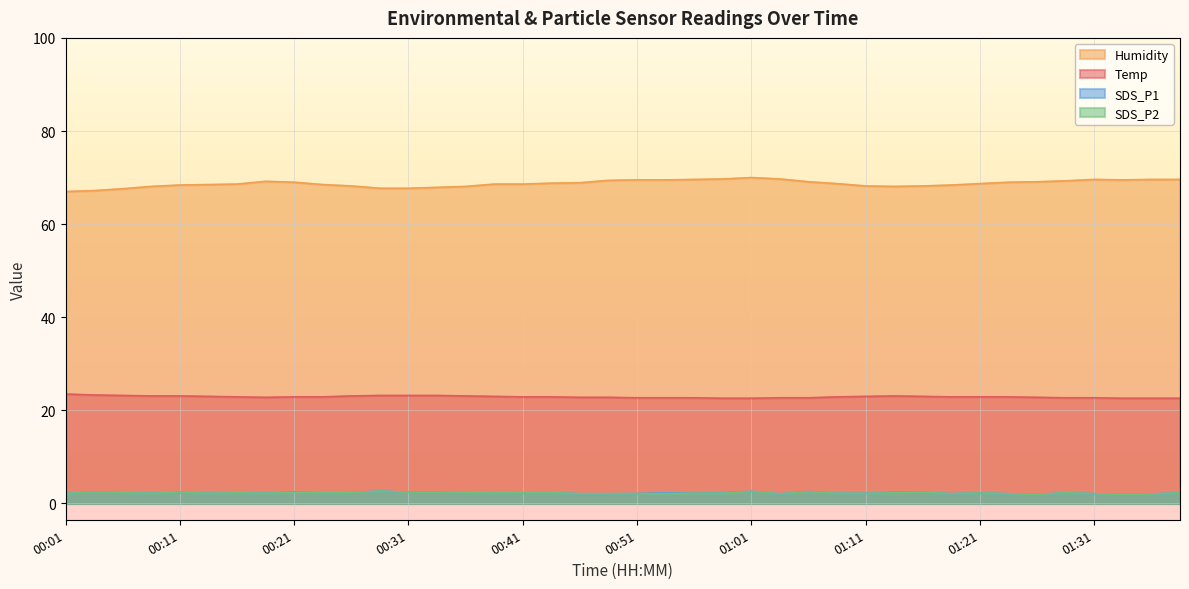

Rank the series at 01:26 from lowest to highest value.

SDS_P1, SDS_P2, Temp, Humidity